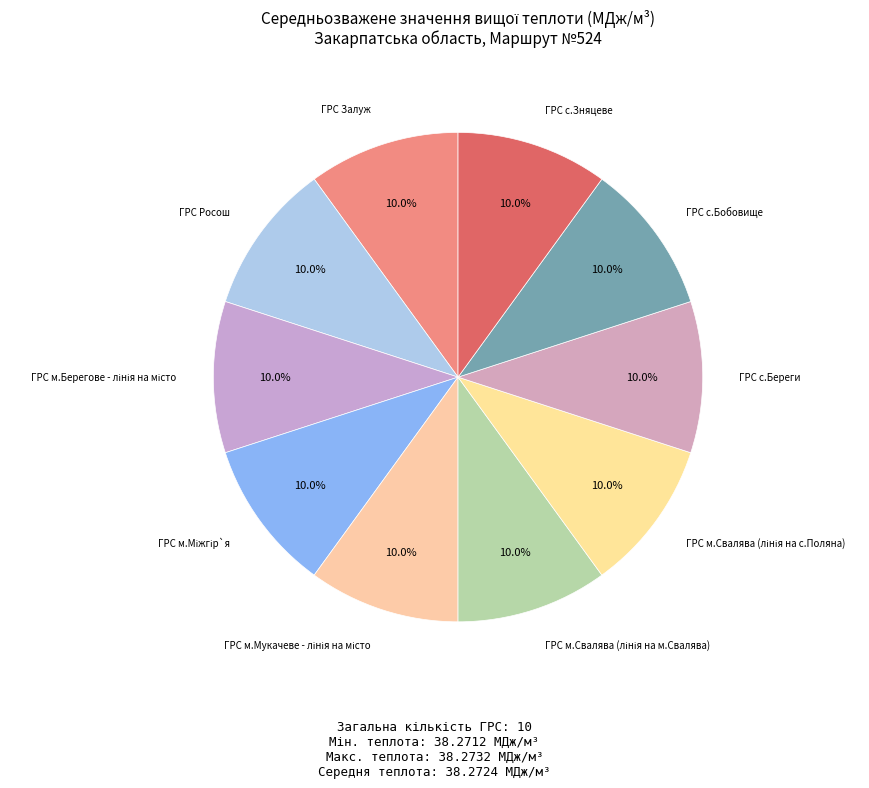

How many slices are in this pie chart?

10